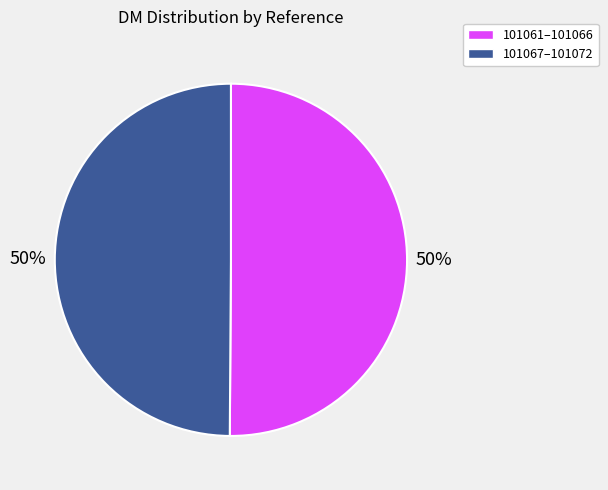

To the nearest percent, what is the average slice percentage?

50%